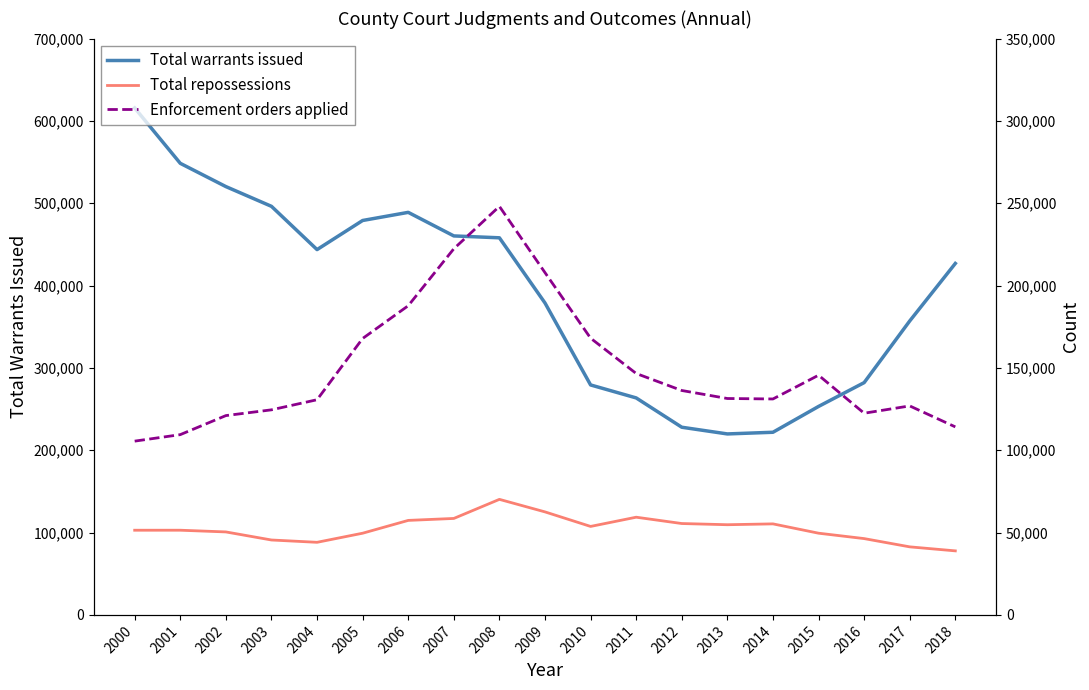

Which series has the largest total across all categories?

Total warrants issued